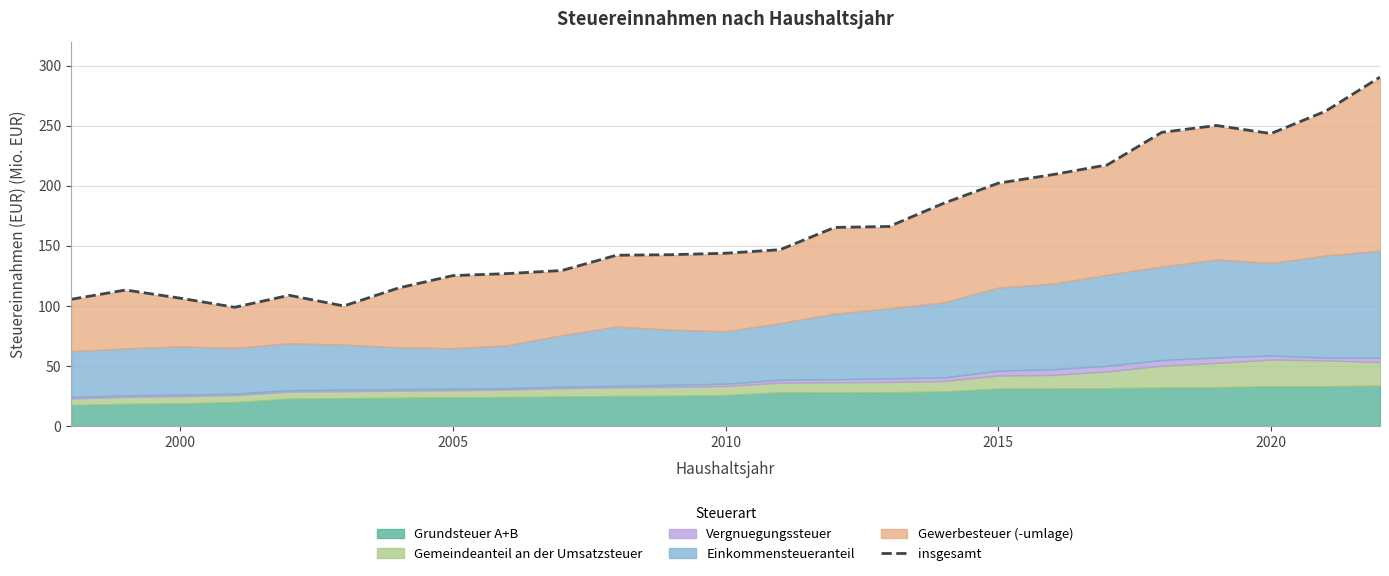

Count the number of categories in the chart.

25